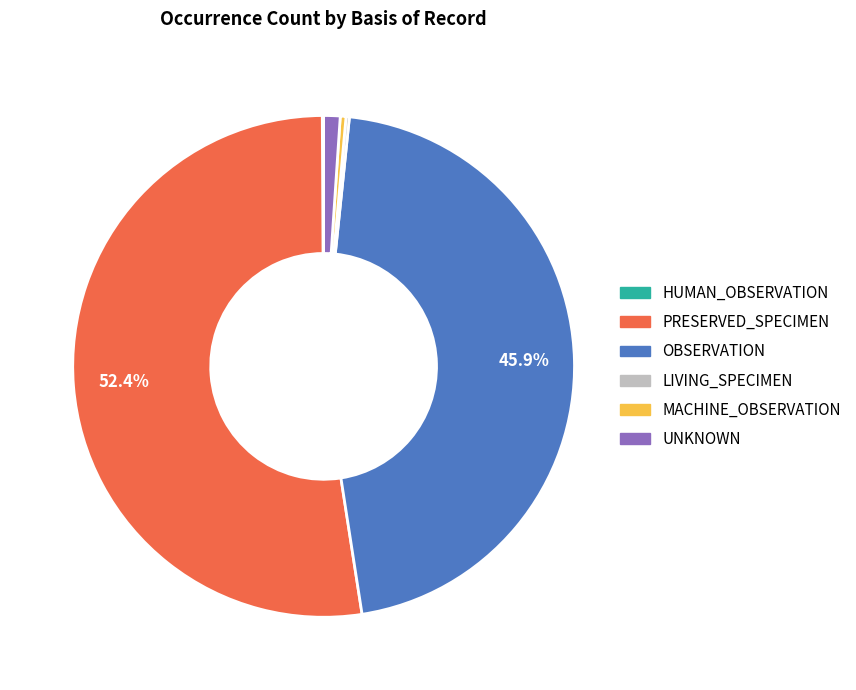

Between UNKNOWN and OBSERVATION, which is larger?

OBSERVATION